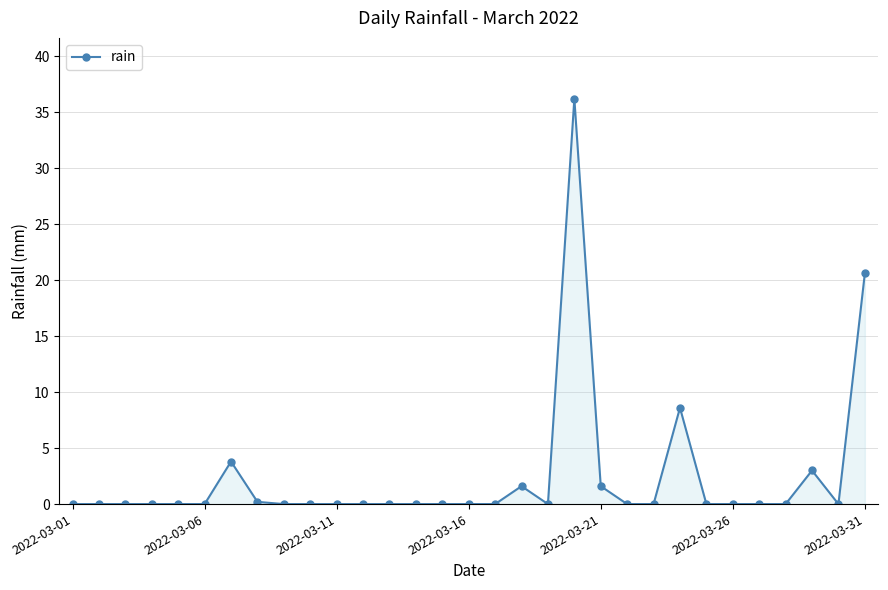

What is the average value?

2.4